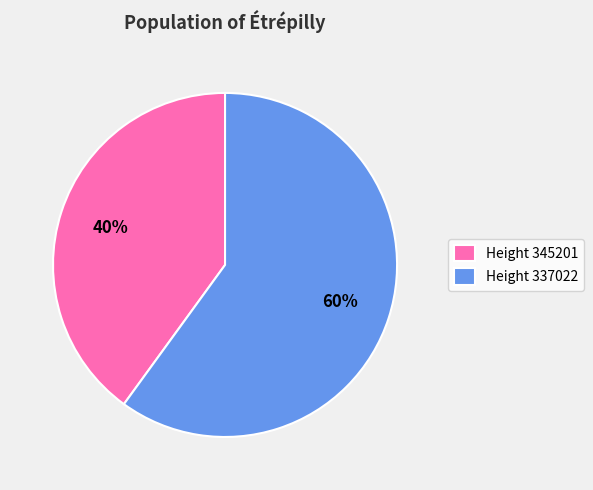

Rank the categories by value from highest to lowest.

Height 337022, Height 345201